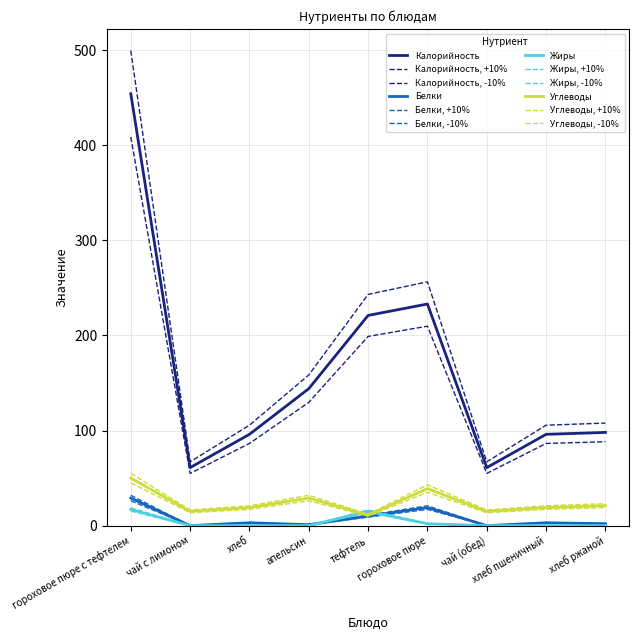

How many times do Жиры and Белки cross each other?

2